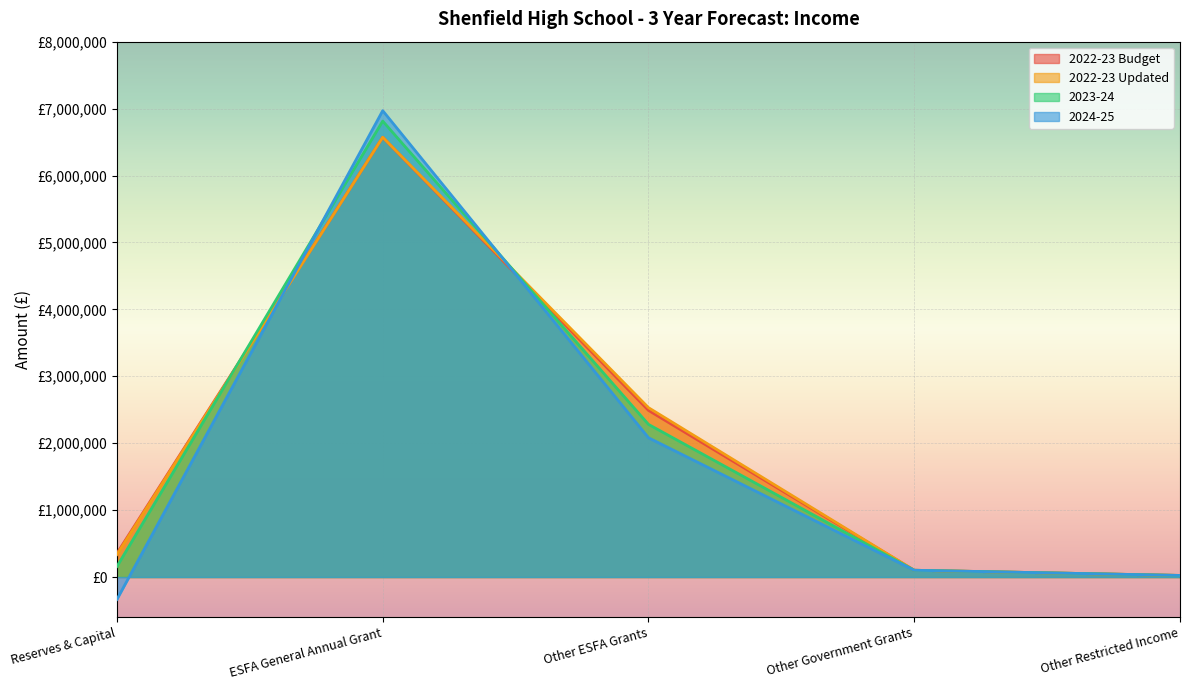

What is the minimum value shown in the chart?

-334076